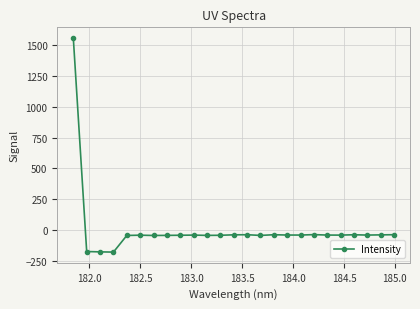

What is the maximum value shown in the chart?

1557.1